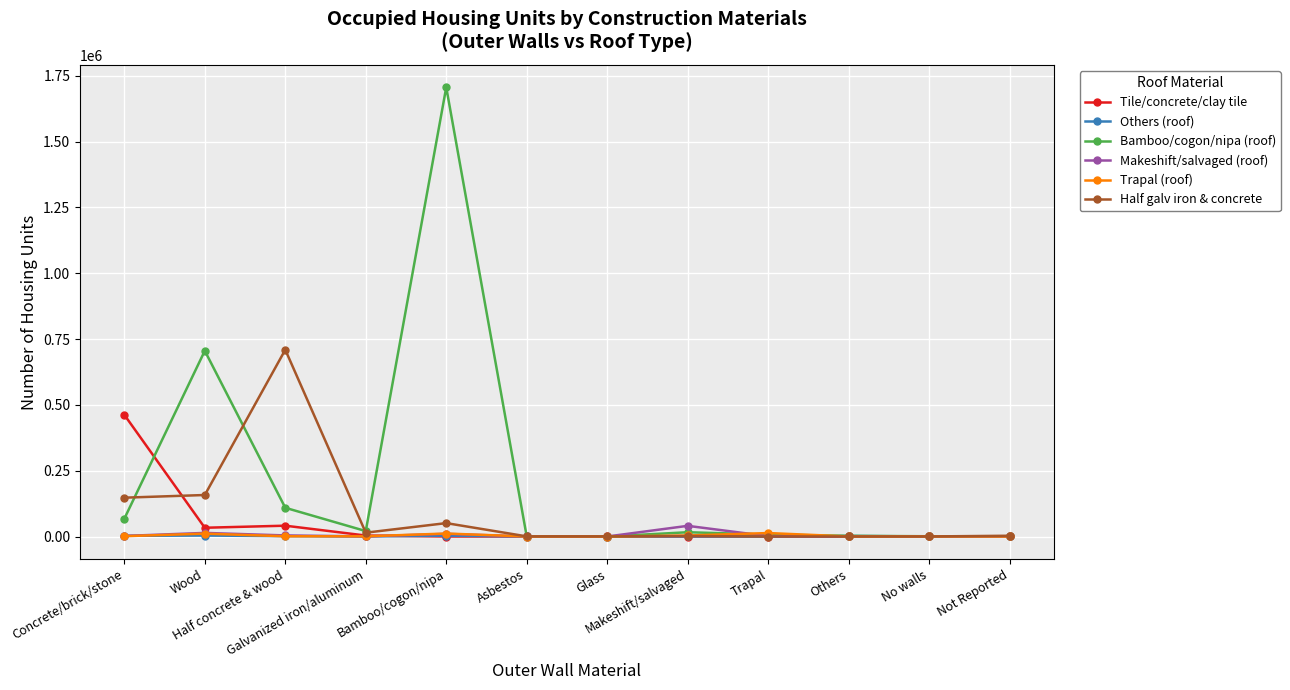

What is the maximum value shown in the chart?

1706086